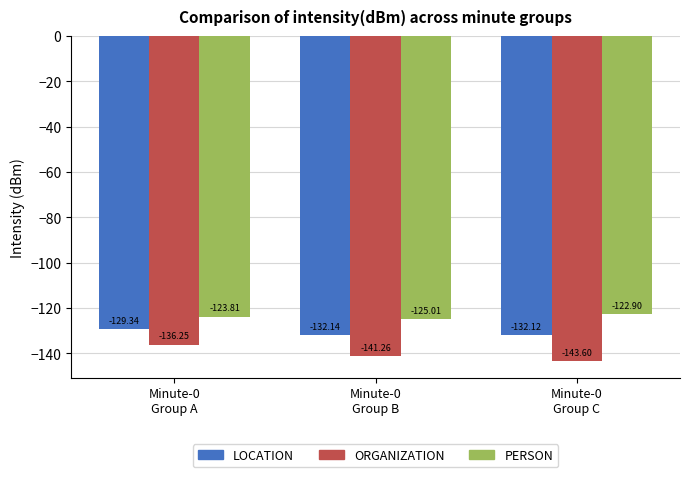

The value of PERSON at Minute-0
Group A is -191.6. True or false?

False